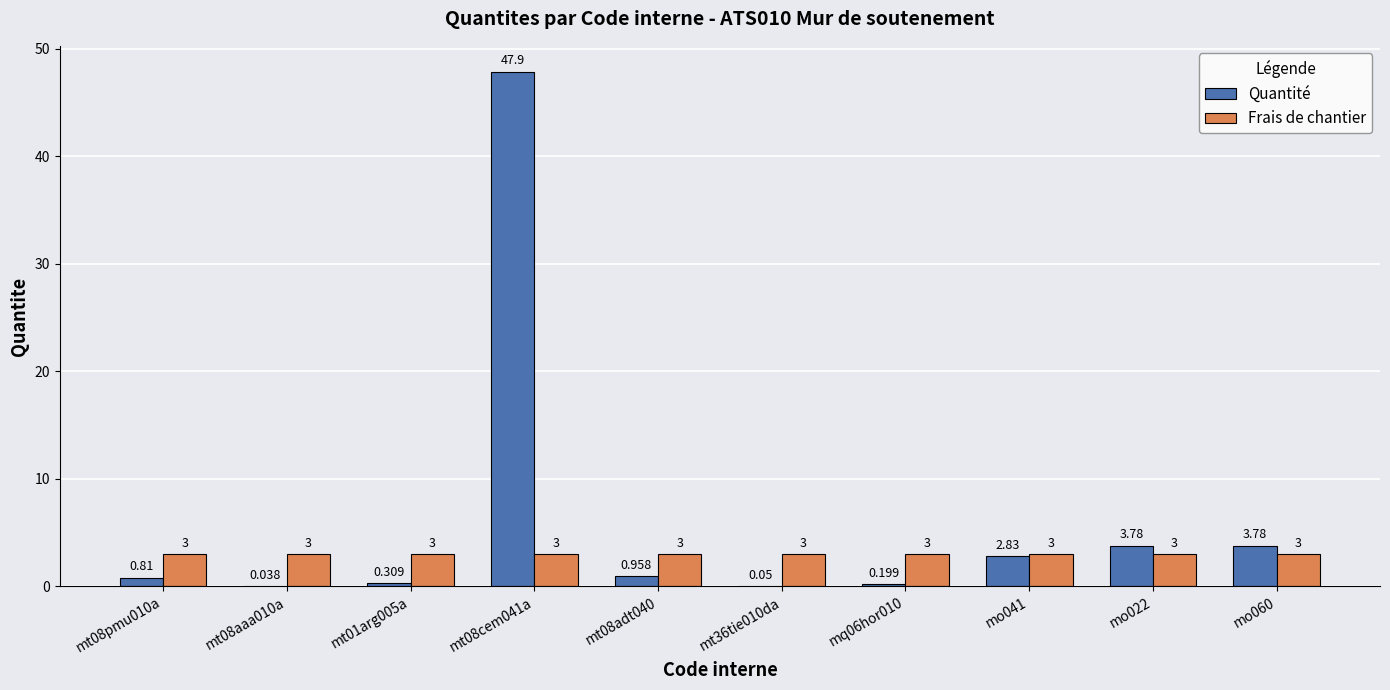

What is the maximum value for Quantité?

47.9